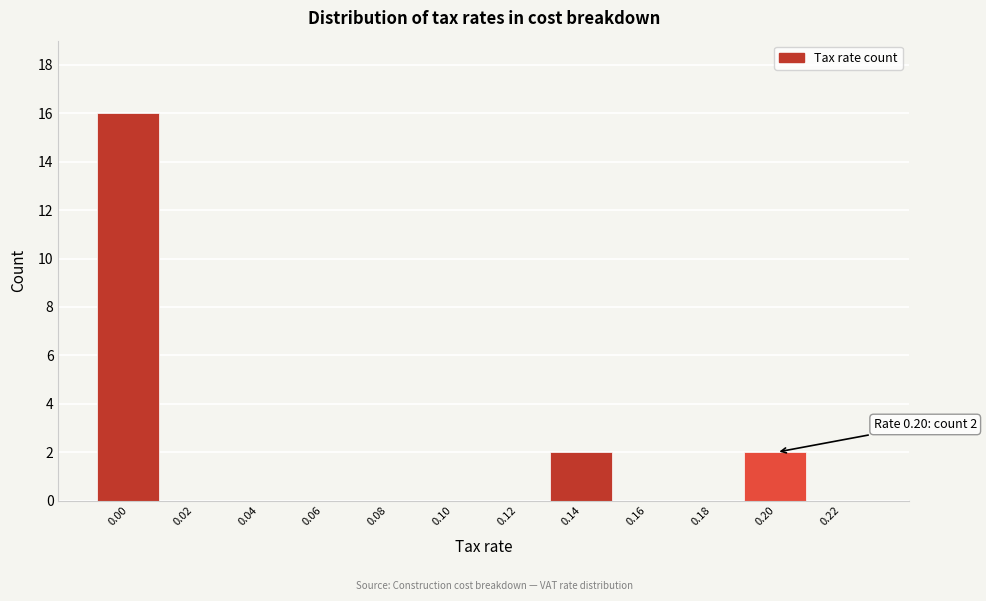

Reading left to right, transcribe all the data shown in this chart.

0.00=16	0.02=0	0.04=0	0.06=0	0.08=0	0.10=0	0.12=0	0.14=2	0.16=0	0.18=0	0.20=2	0.22=0